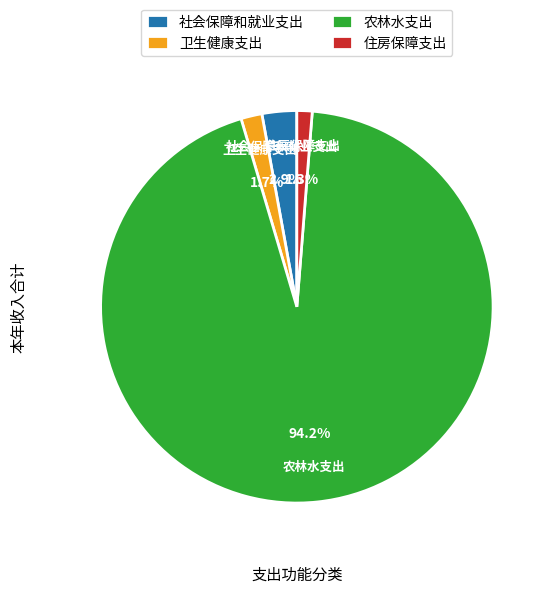

To the nearest percent, what percentage of the pie is 农林水支出?

94%